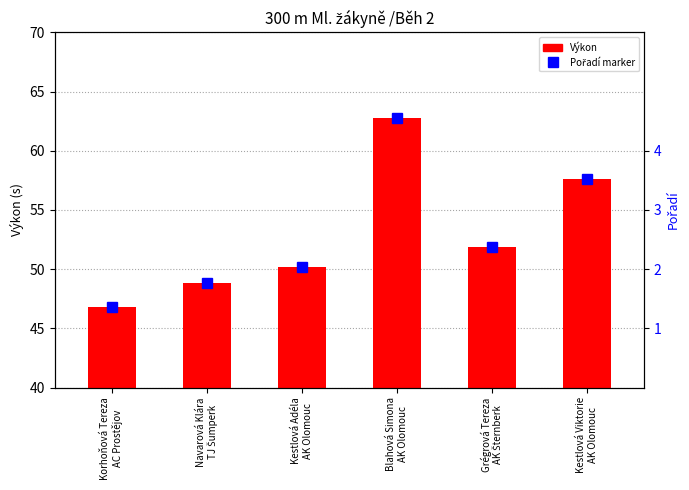

What position from the right is Grégrová Tereza
AK Šternberk?

2